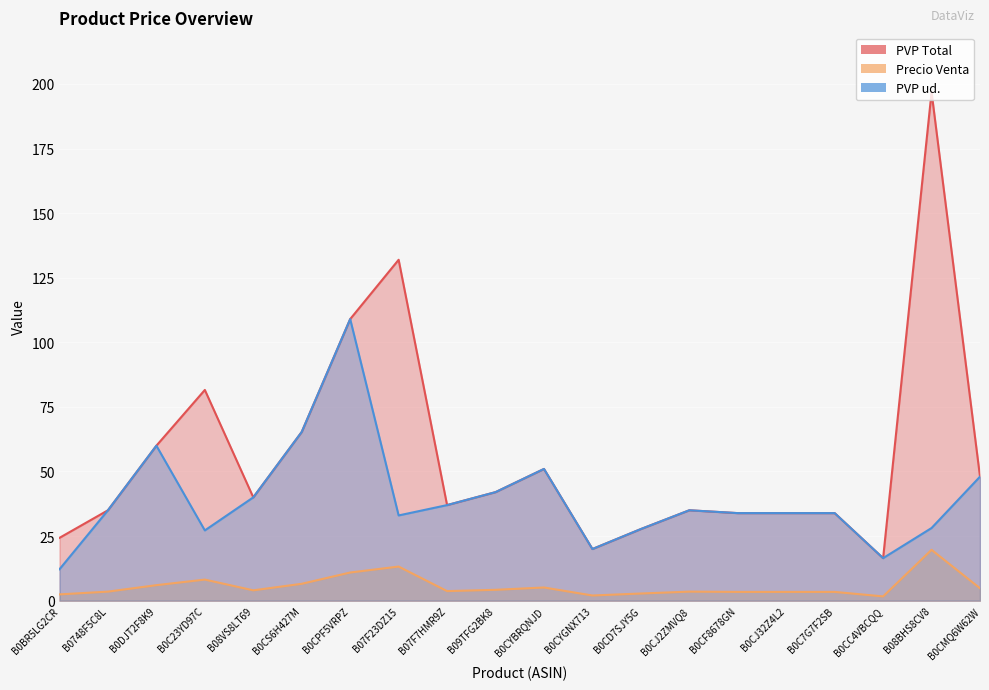

Rank the series by their average value, from highest to lowest.

PVP Total, PVP ud., Precio Venta